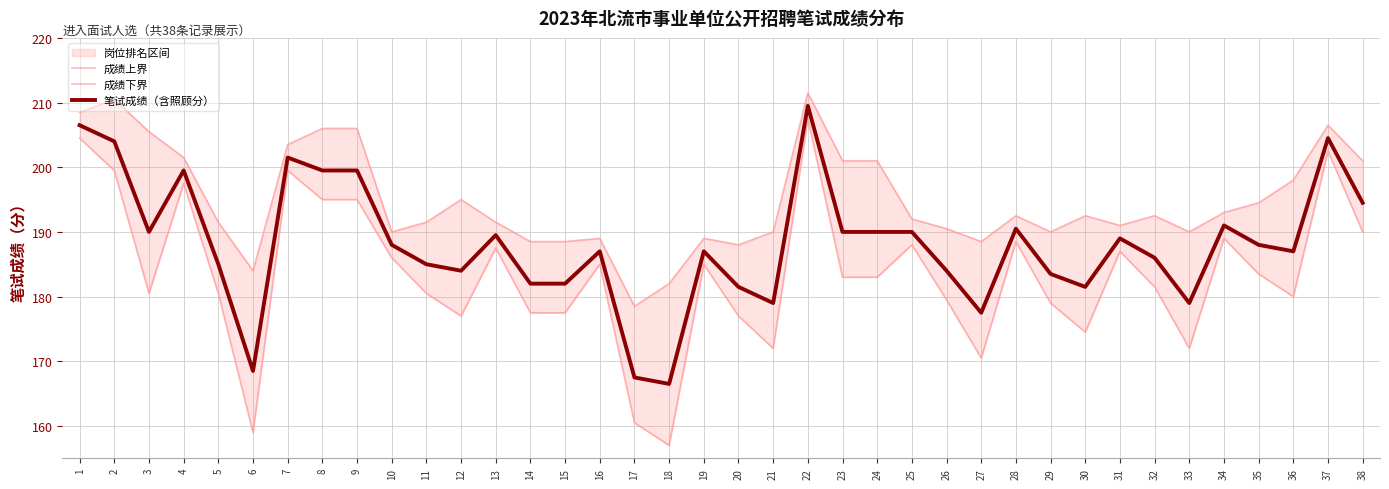

List the series in order of their peak value, lowest first.

成绩下界, 笔试成绩（含照顾分）, 成绩上界